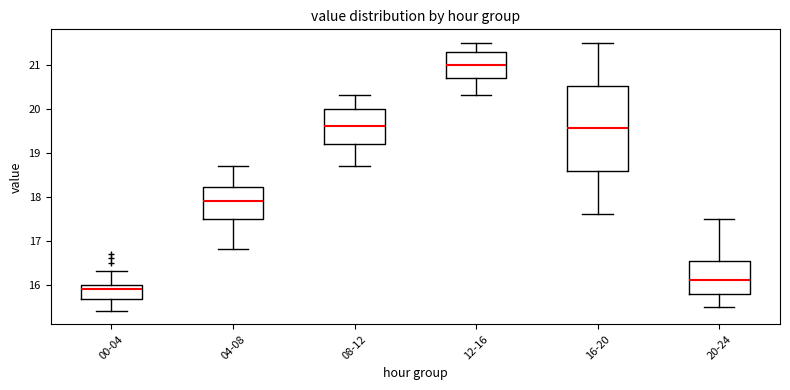

Where does the upper whisker of the box for 08-12 end on the y-axis? The values are not printed on the chart, so give them approximately, as read against the axis.

20.3